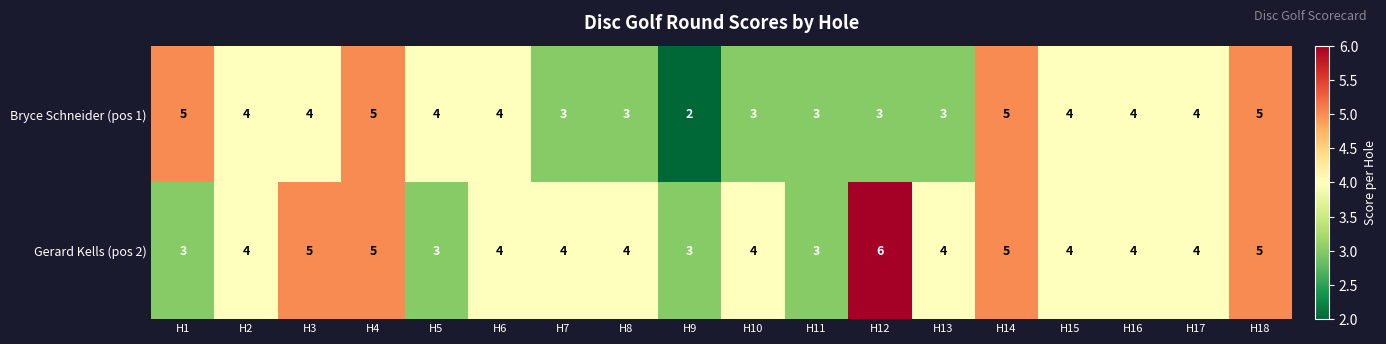

At which label does Bryce Schneider (pos 1) first exceed 4?

H1